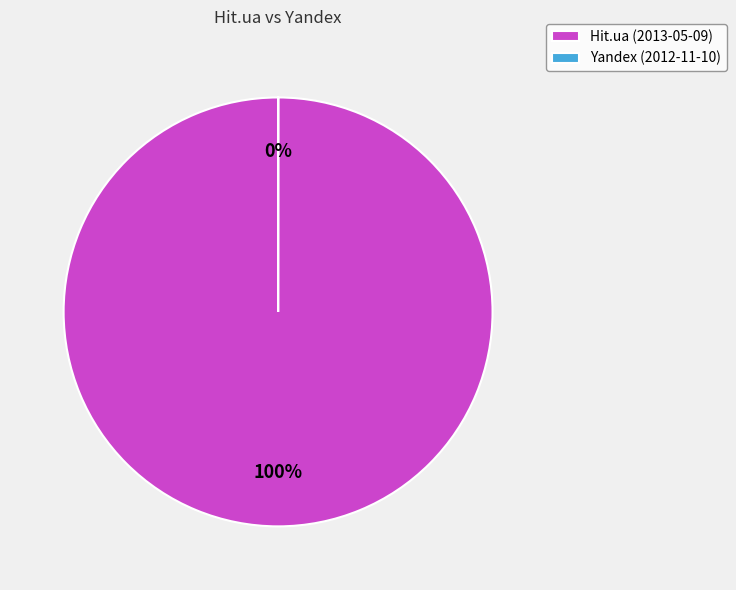

To the nearest percent, what percentage of the pie is Hit.ua (2013-05-09)?

100%